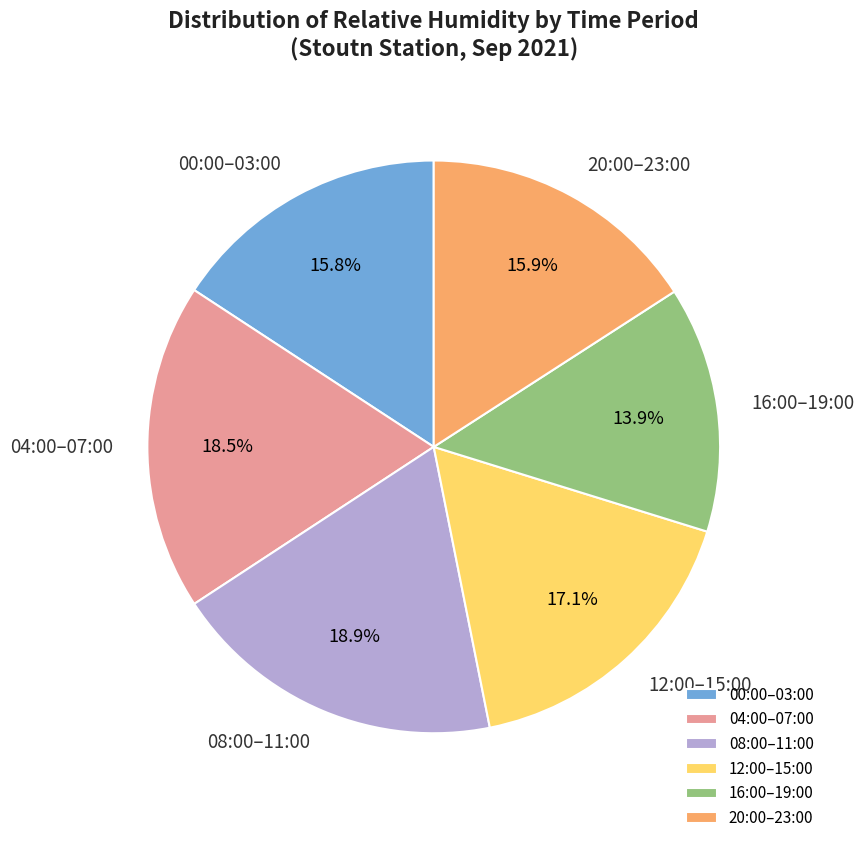

Combined, what portion of the pie is 16:00–19:00 and 12:00–15:00?

31.0%